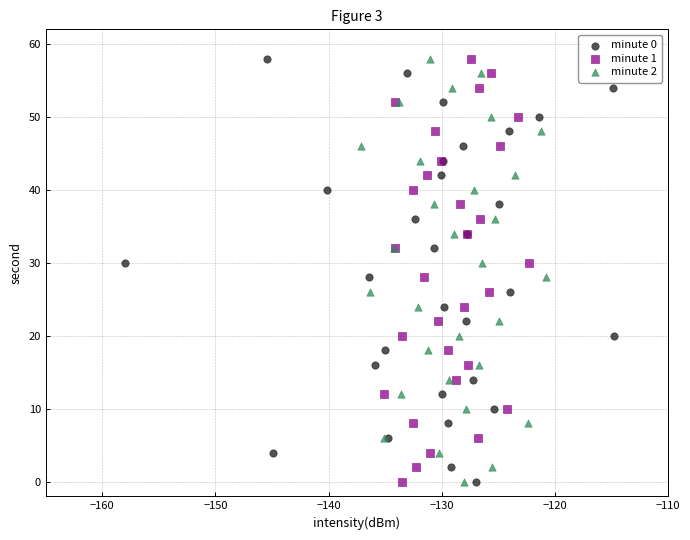

What are all the series names shown in the legend?

minute 0, minute 1, minute 2